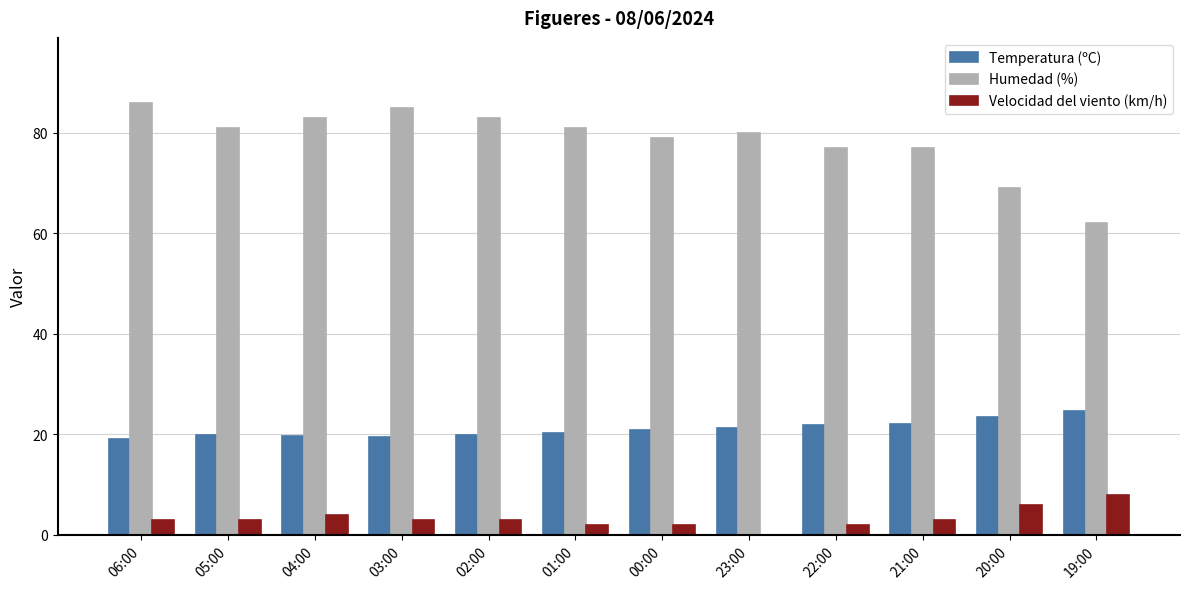

Count the Velocidad del viento (km/h) values in the range 2 to 4.

9